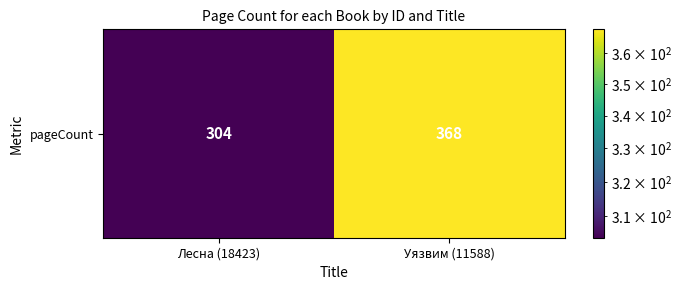

At which category does the chart reach its minimum across all series?

Лесна (18423)